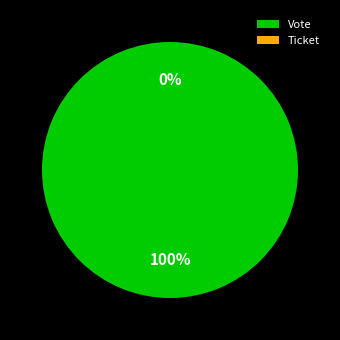

To the nearest percent, what is the combined percentage of Vote and Ticket?

100%